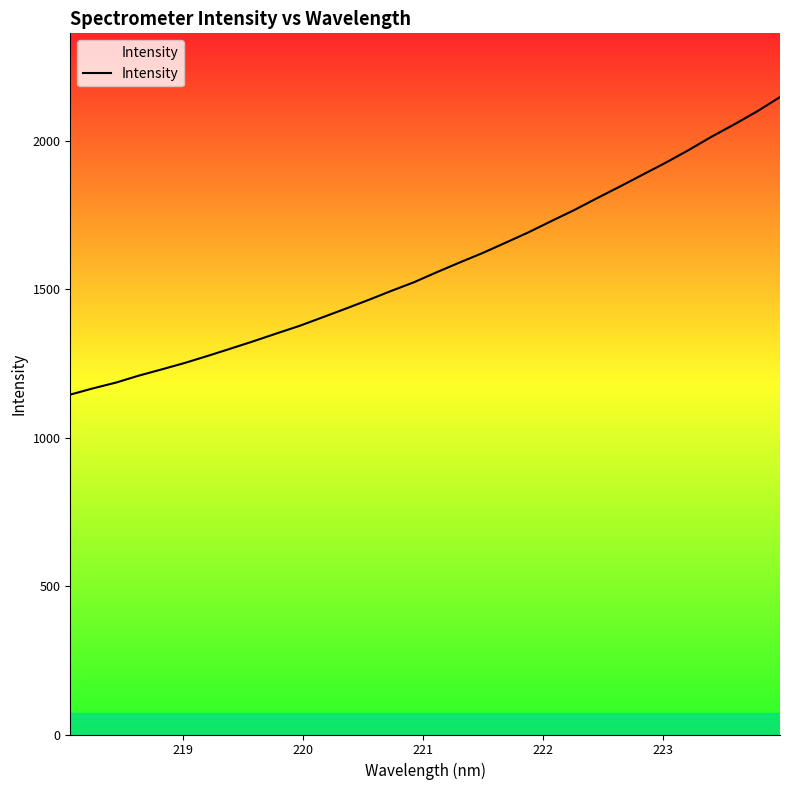

What is the difference between the maximum and minimum values?

1002.2